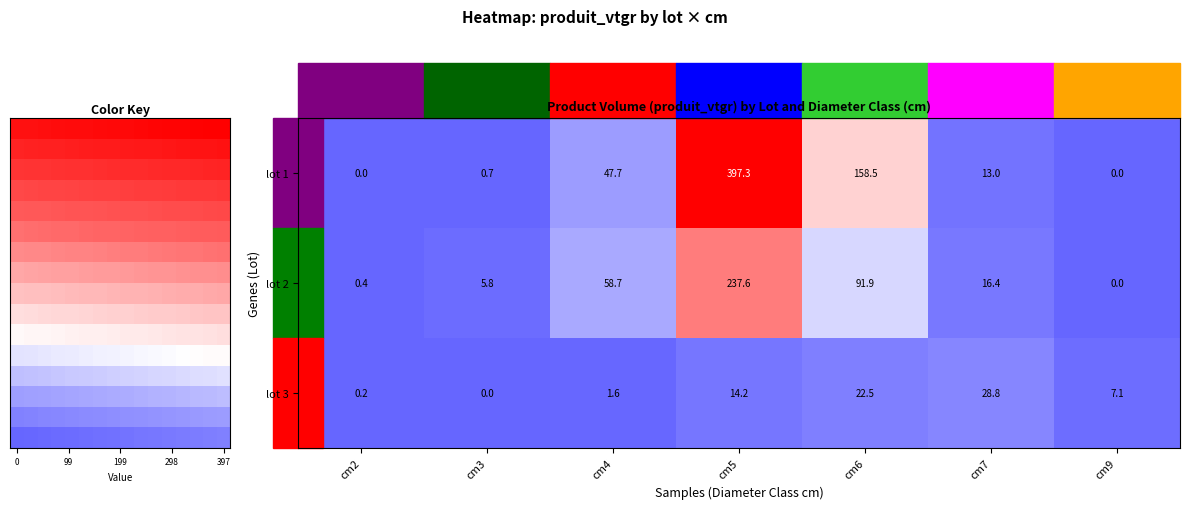

List the series in order of their peak value, lowest first.

3, 2, 1